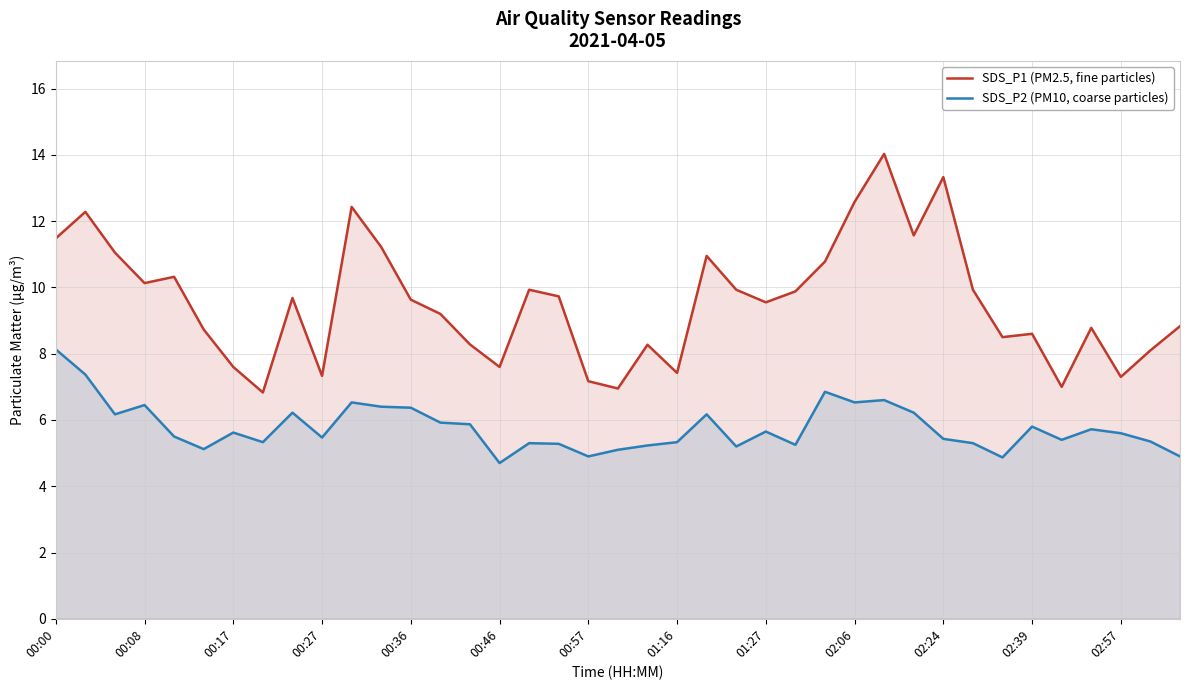

What is the sum of the SDS_P2 (PM10, coarse particles) values at 13 and 00:00?

14.1